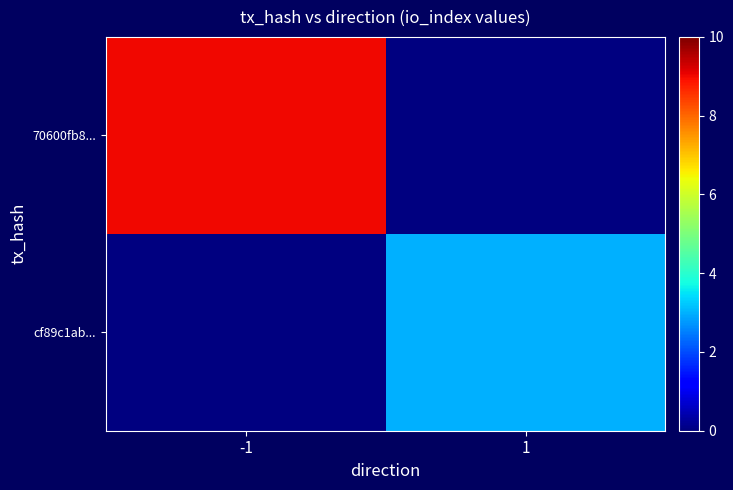

What is the maximum value for 70600fb8...?

9.0